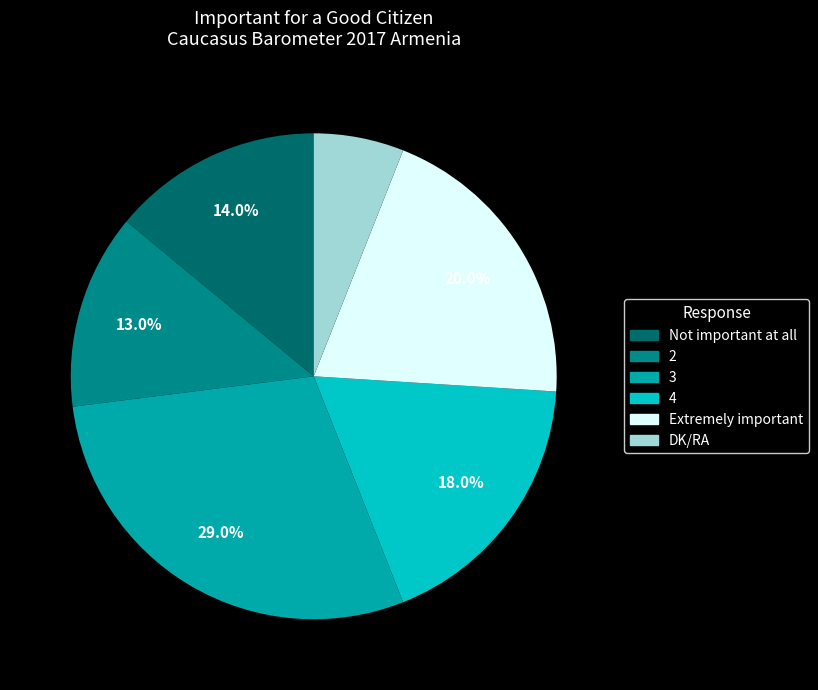

Count the number of slices in the pie.

6